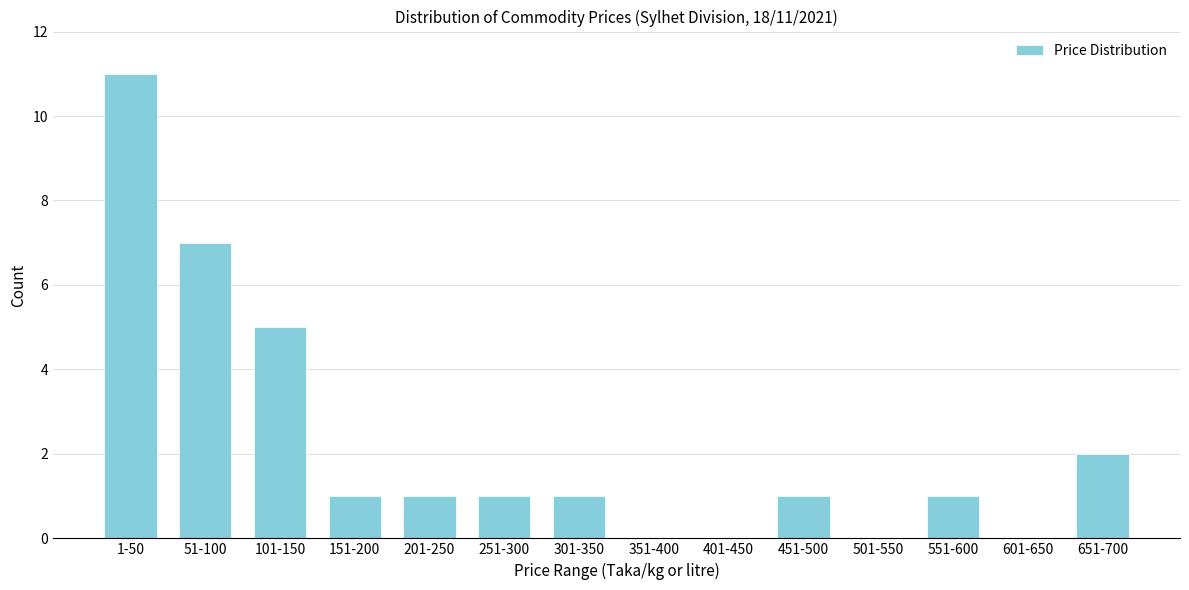

Reading left to right, list all the values displayed in this chart.

1-50=11	51-100=7	101-150=5	151-200=1	201-250=1	251-300=1	301-350=1	351-400=0	401-450=0	451-500=1	501-550=0	551-600=1	601-650=0	651-700=2